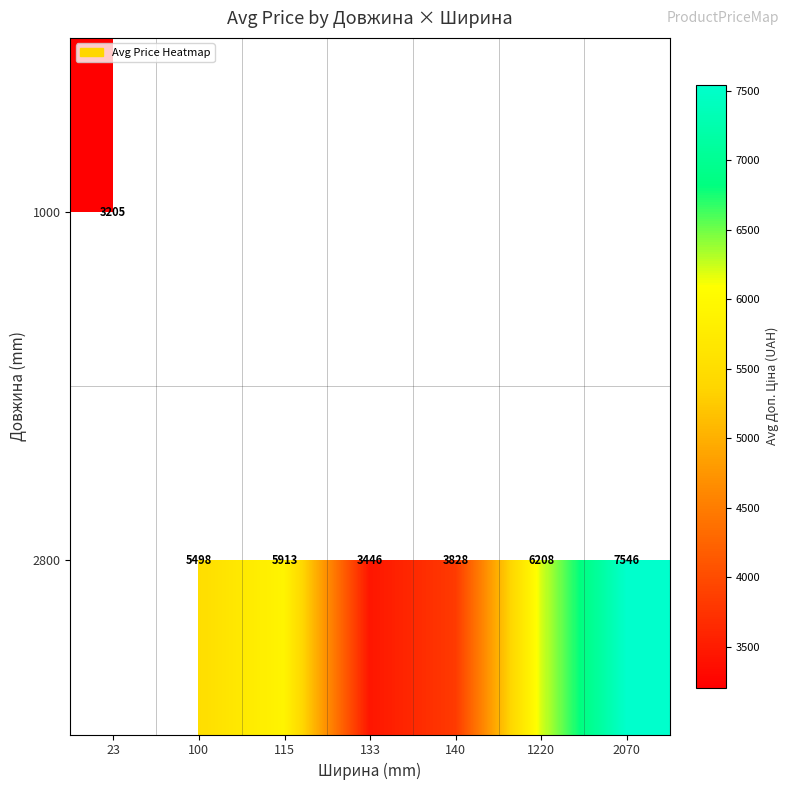

How many distinct data groups are displayed?

2